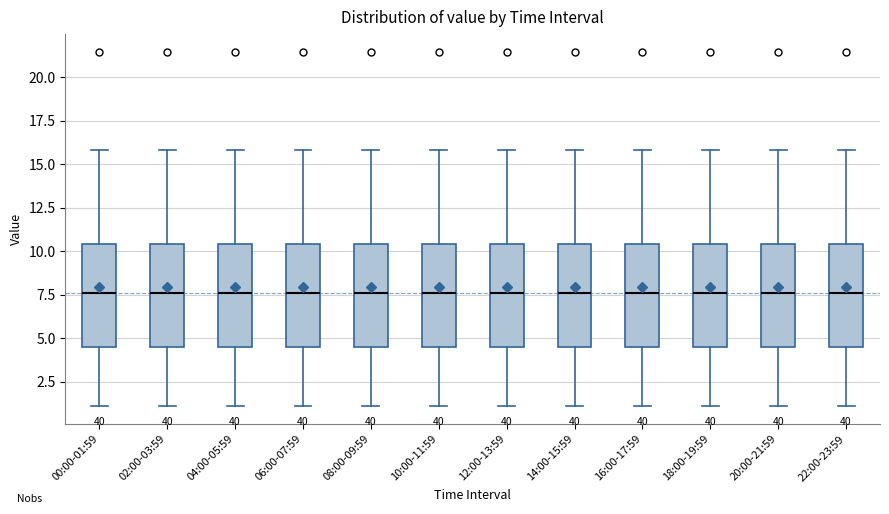

Reading left to right, read every box against the y-axis: the position of its median line, the range the box covers, and the ends of its whiskers. The values are not printed on the chart, so give them approximately, as read against the axis.

00:00-01:59: median 7.5, box 4.5 to 10.5, whiskers 1.0 to 16.0
02:00-03:59: median 7.5, box 4.5 to 10.5, whiskers 1.0 to 16.0
04:00-05:59: median 7.5, box 4.5 to 10.5, whiskers 1.0 to 16.0
06:00-07:59: median 7.5, box 4.5 to 10.5, whiskers 1.0 to 16.0
08:00-09:59: median 7.5, box 4.5 to 10.5, whiskers 1.0 to 16.0
10:00-11:59: median 7.5, box 4.5 to 10.5, whiskers 1.0 to 16.0
12:00-13:59: median 7.5, box 4.5 to 10.5, whiskers 1.0 to 16.0
14:00-15:59: median 7.5, box 4.5 to 10.5, whiskers 1.0 to 16.0
16:00-17:59: median 7.5, box 4.5 to 10.5, whiskers 1.0 to 16.0
18:00-19:59: median 7.5, box 4.5 to 10.5, whiskers 1.0 to 16.0
20:00-21:59: median 7.5, box 4.5 to 10.5, whiskers 1.0 to 16.0
22:00-23:59: median 7.5, box 4.5 to 10.5, whiskers 1.0 to 16.0